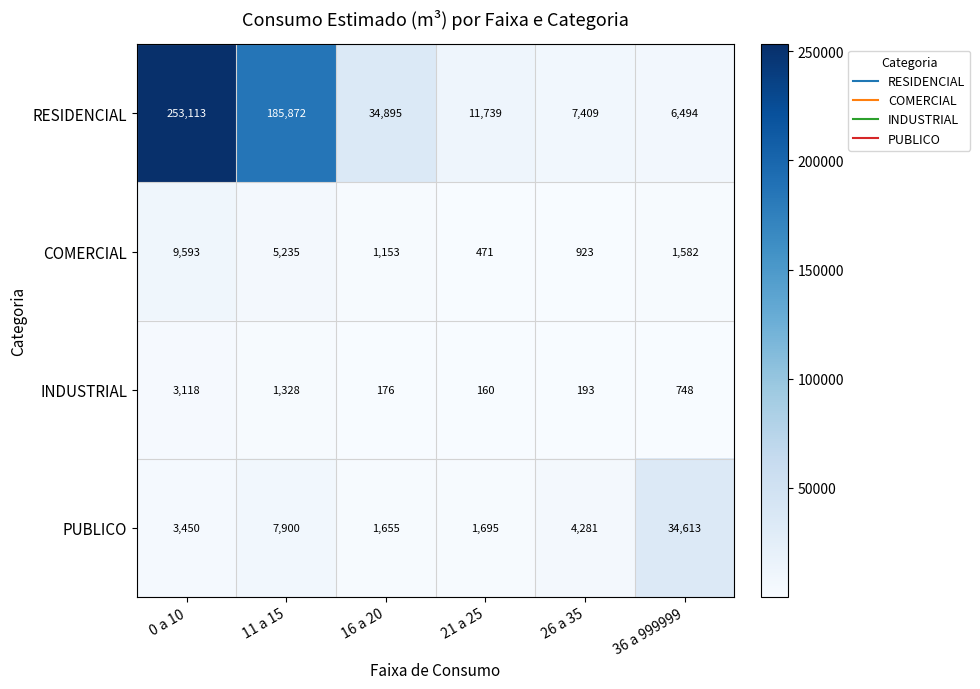

Reading left to right, transcribe all the data shown in this chart.

RESIDENCIAL: 253113	185872	34895	11739	7409	6494
COMERCIAL: 9593	5235	1153	471	923	1582
INDUSTRIAL: 3118	1328	176	160	193	748
PUBLICO: 3450	7900	1655	1695	4281	34613